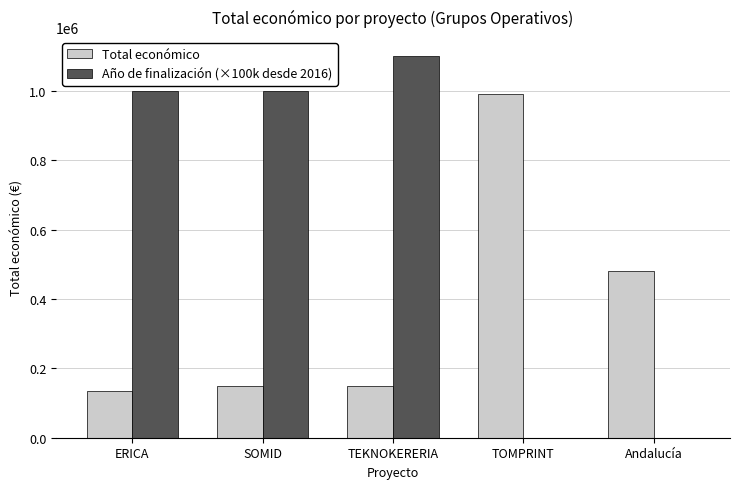

Is it true that Año de finalización (×100k desde 2016) equals 653023 at Andalucía?

False